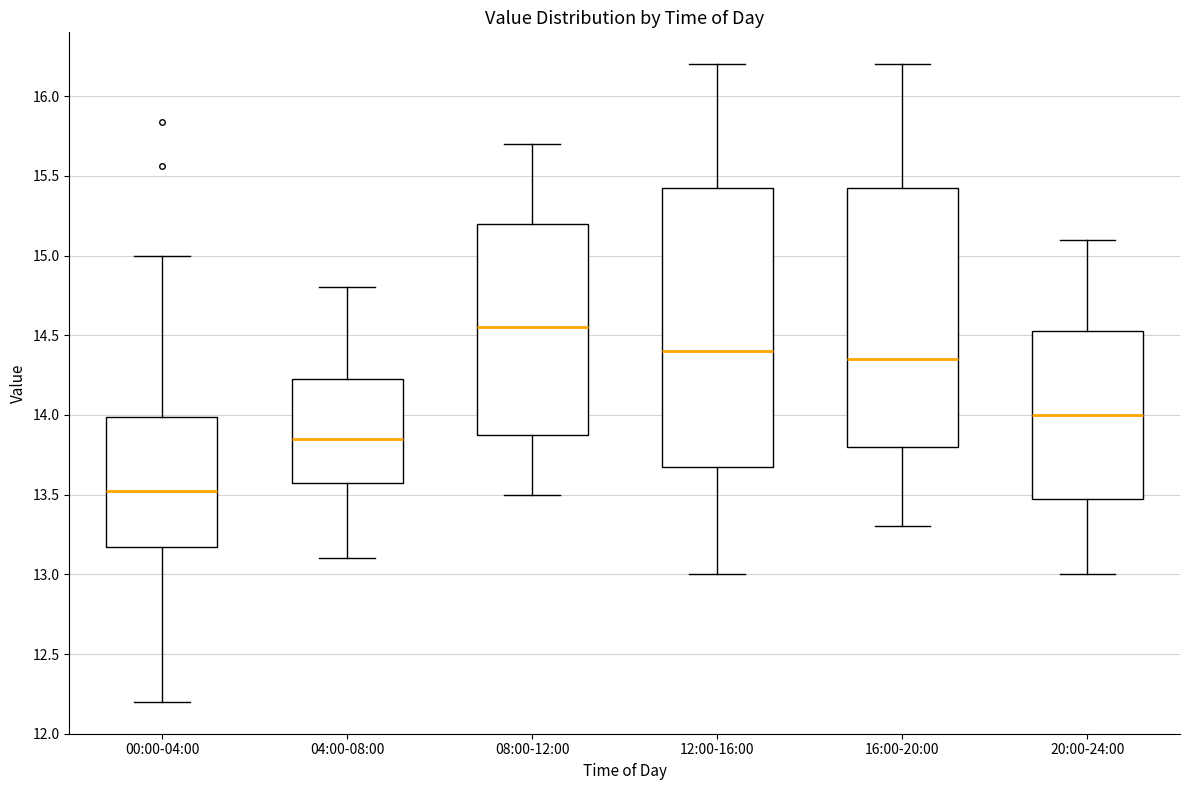

Reading left to right, read every box against the y-axis: the position of its median line, the range the box covers, and the ends of its whiskers. The values are not printed on the chart, so give them approximately, as read against the axis.

00:00-04:00: median 13.50, box 13.15 to 14.00, whiskers 12.20 to 15.00
04:00-08:00: median 13.85, box 13.60 to 14.25, whiskers 13.10 to 14.80
08:00-12:00: median 14.55, box 13.90 to 15.20, whiskers 13.50 to 15.70
12:00-16:00: median 14.40, box 13.70 to 15.45, whiskers 13.00 to 16.20
16:00-20:00: median 14.35, box 13.80 to 15.45, whiskers 13.30 to 16.20
20:00-24:00: median 14.00, box 13.50 to 14.55, whiskers 13.00 to 15.10